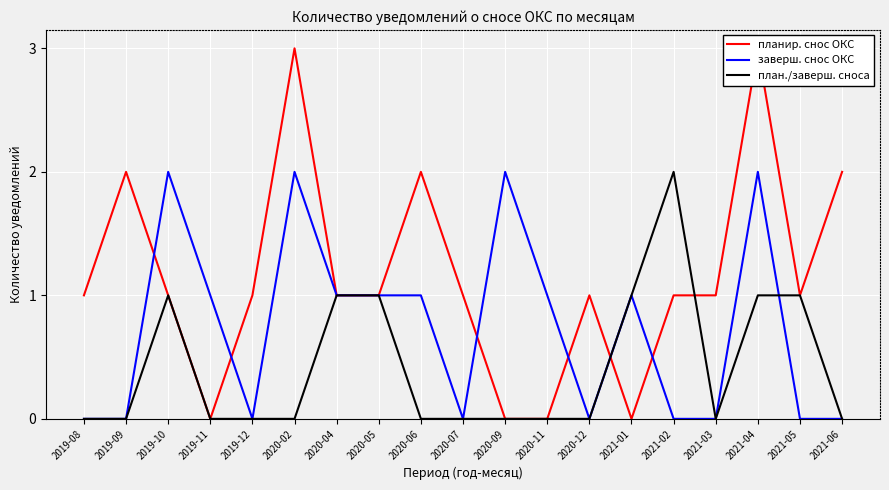

Where does the заверш. снос ОКС series first go above 1?

2019-10